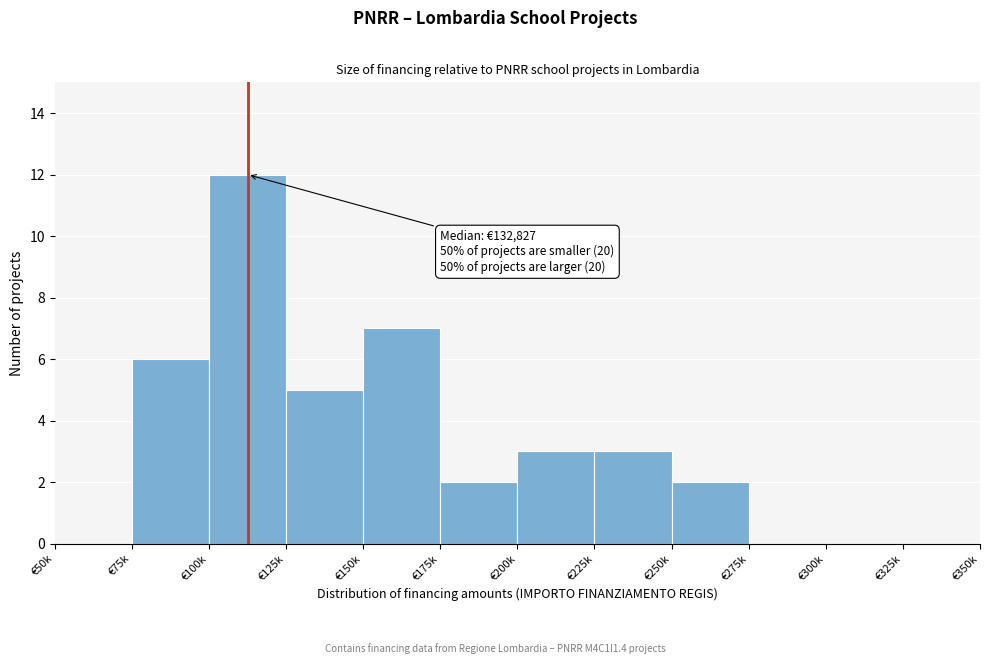

Reading right to left, list all the values displayed in this chart.

€325k=0	€300k=0	€275k=0	€250k=2	€225k=3	€200k=3	€175k=2	€150k=7	€125k=5	€100k=12	€75k=6	€50k=0